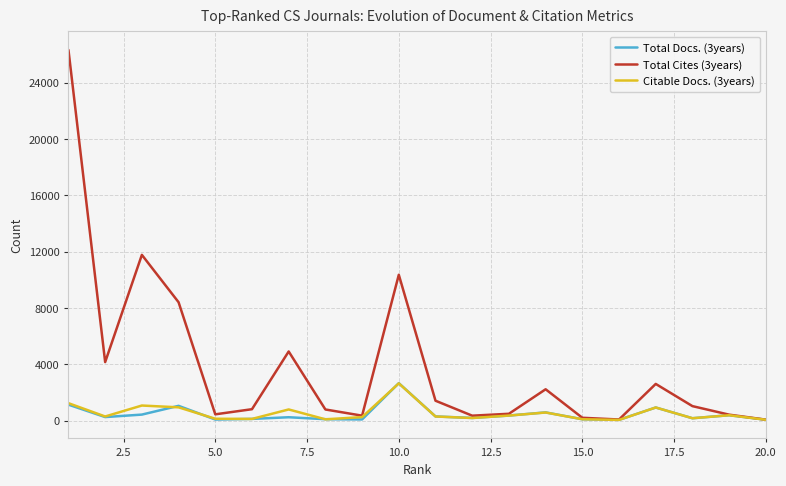

At how many categories does at least one series exceed 8083?

4